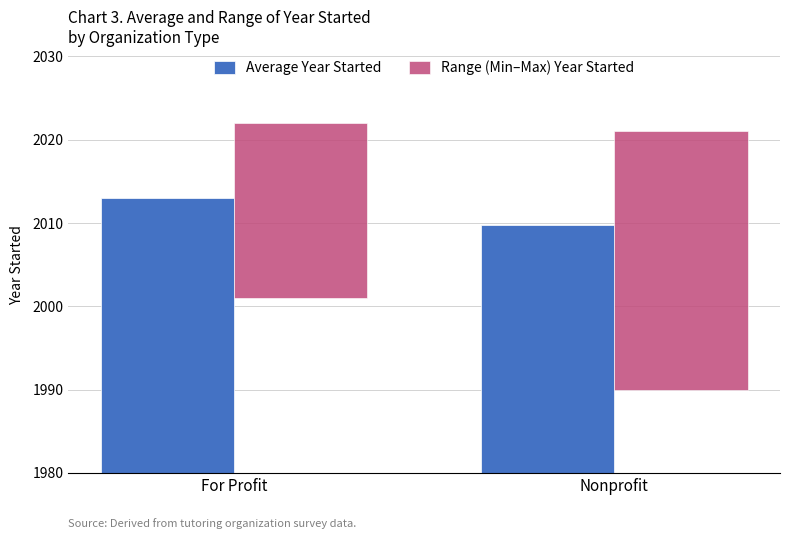

Does the chart contain stacked bars?

No